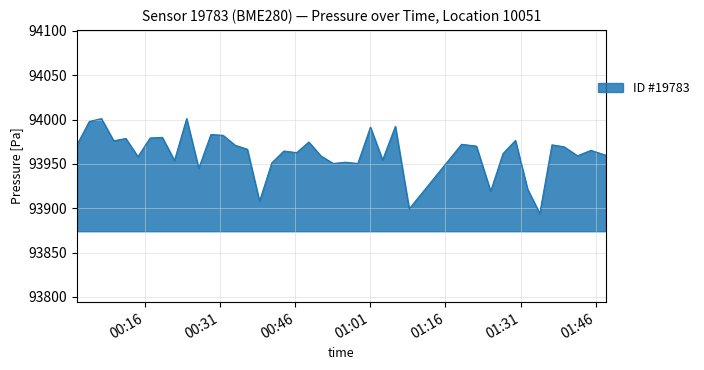

How many categories are shown in the chart?

40